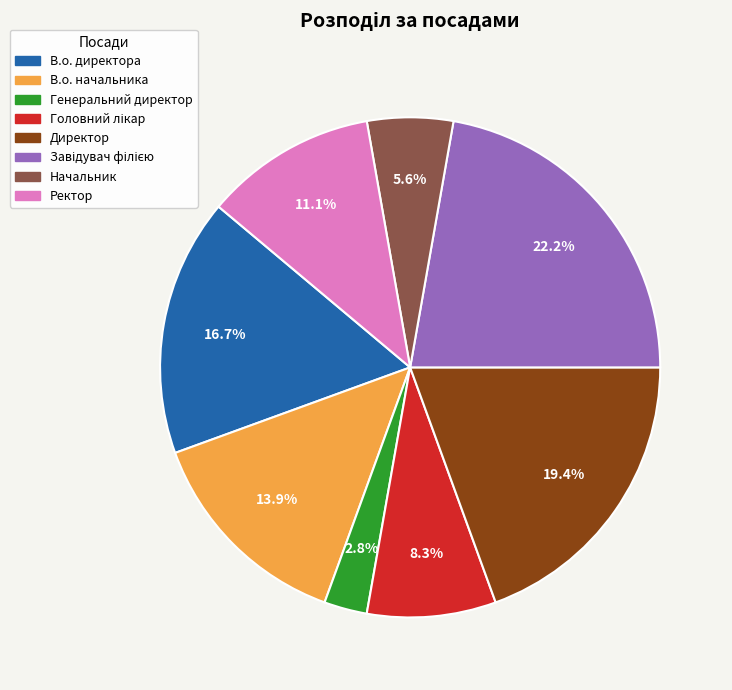

Which has a higher value, Начальник or Директор?

Директор